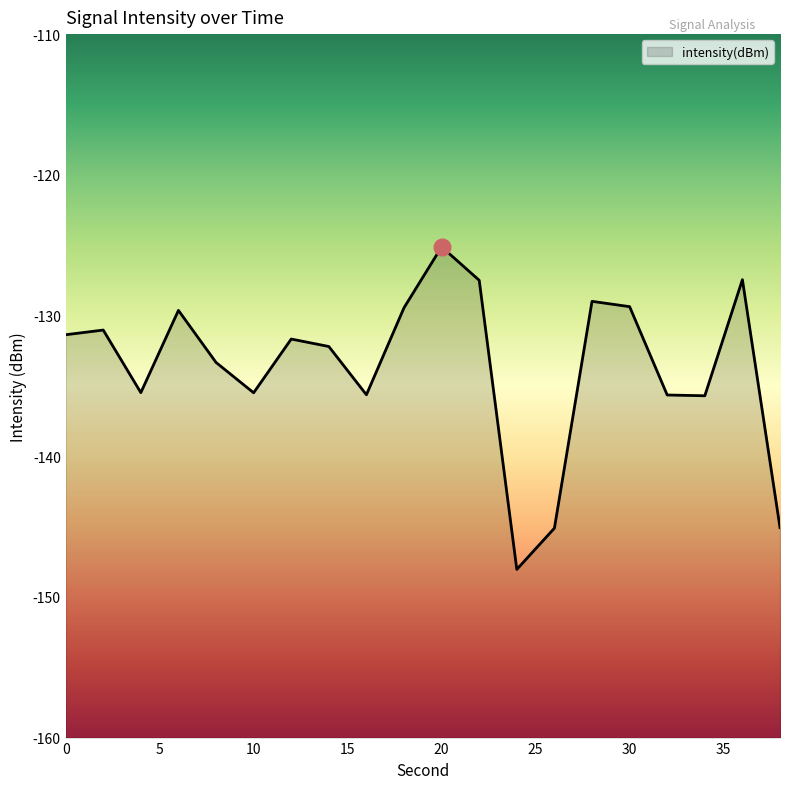

What is the greatest value displayed?

-125.1